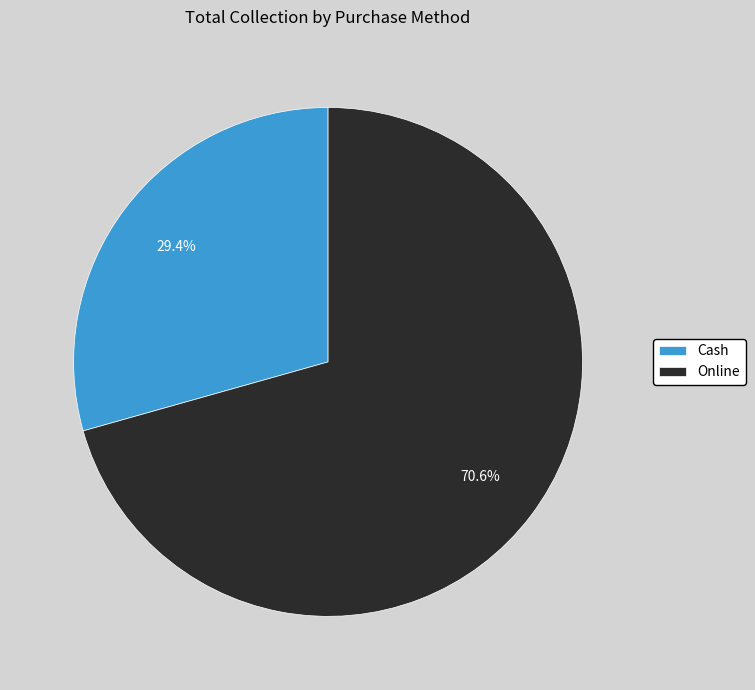

Which slice represents more than half of the pie?

Online